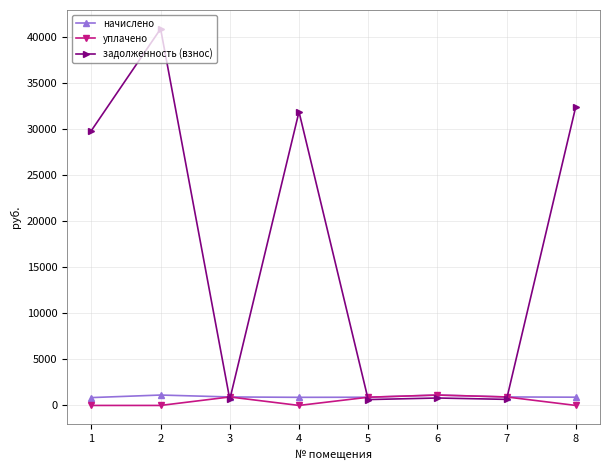

How many data points in задолженность (взнос) are less than 29840?

4